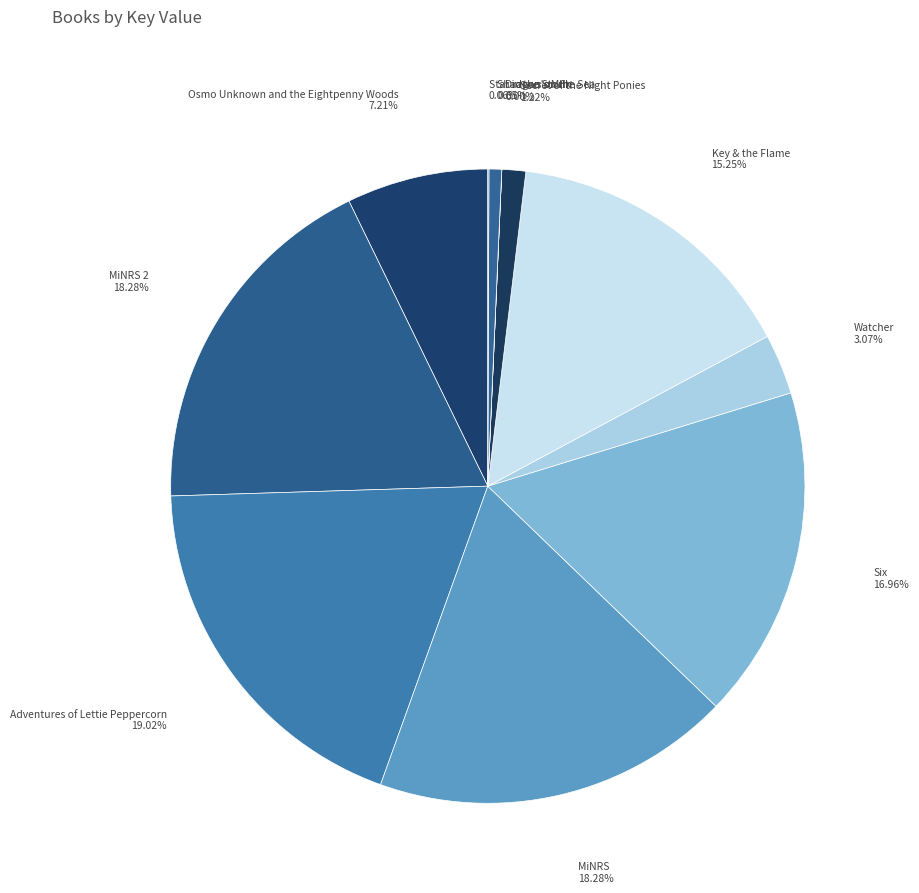

Is there any slice that represents more than half of the pie?

No